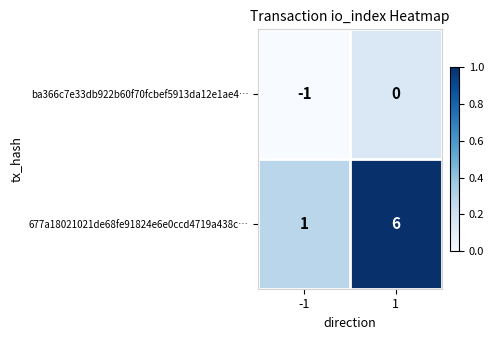

What is the maximum value shown in the chart?

6